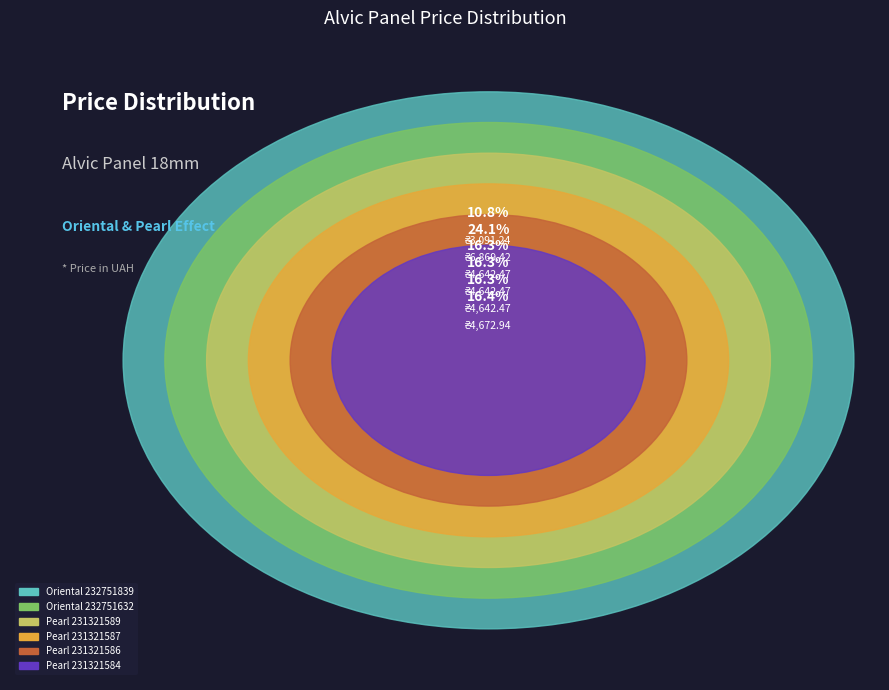

Do Pearl 231321589 and Oriental 232751839 together represent more than half of the pie?

No